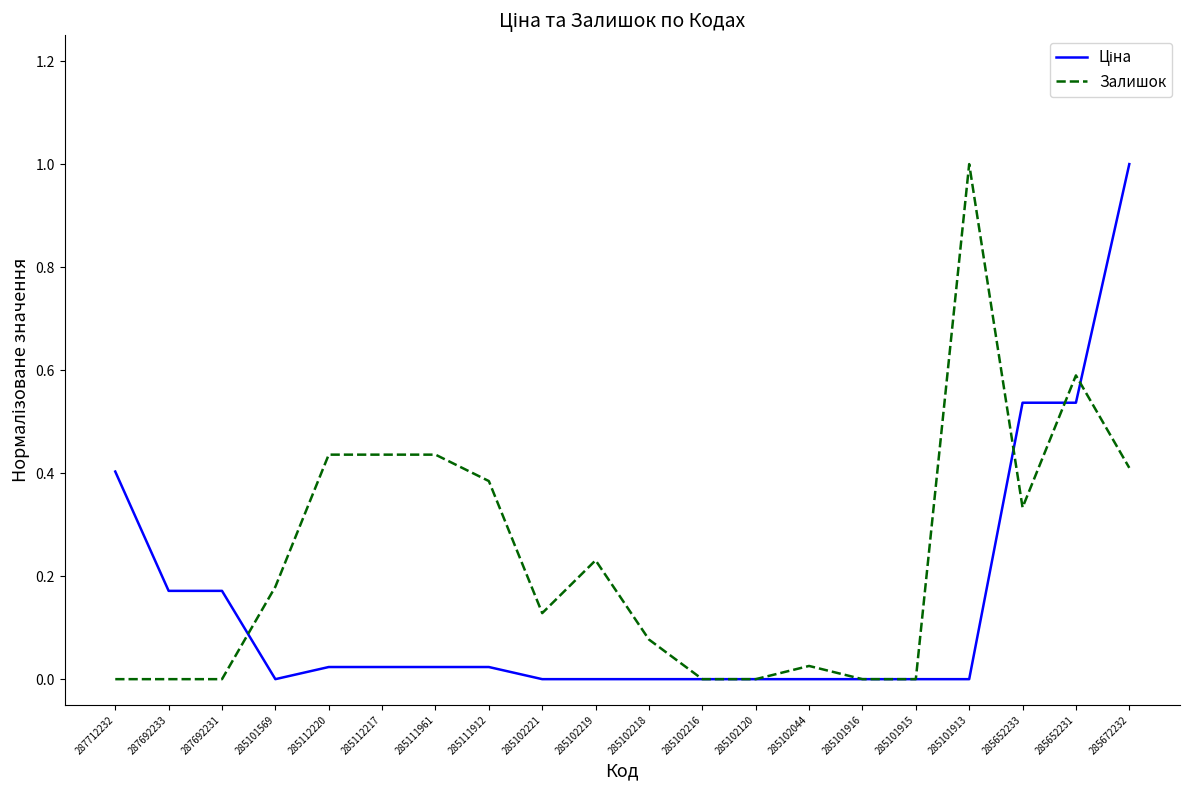

Which series changed the most between 285102044 and 285101913?

Залишок